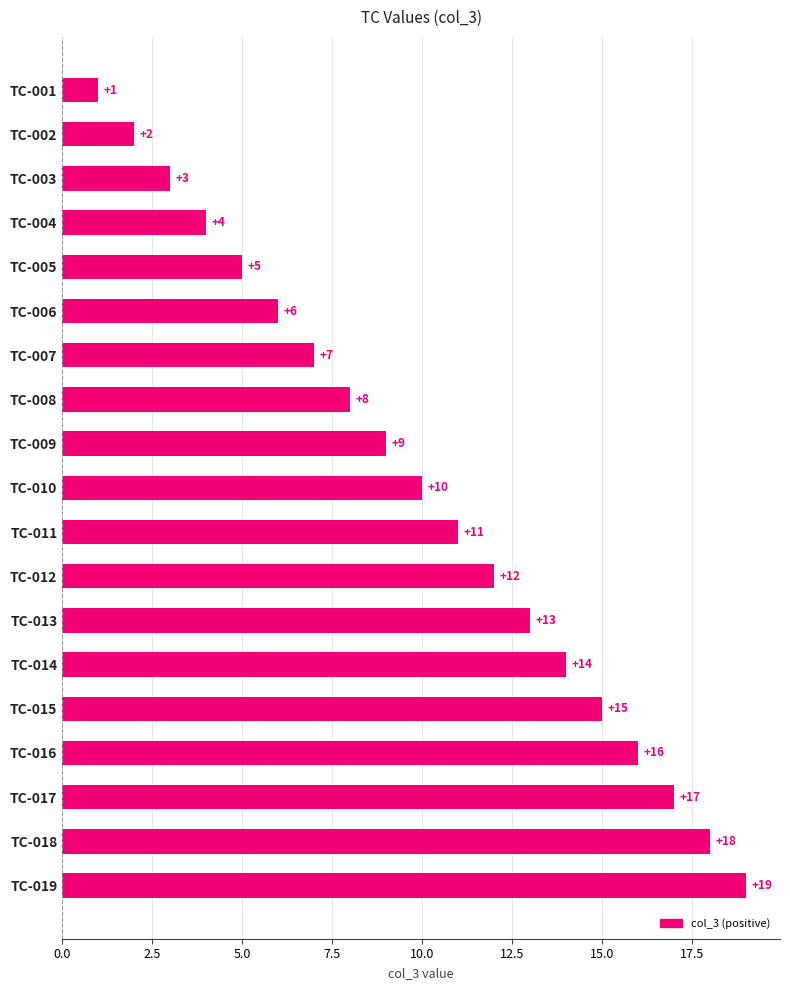

At which label is the value closest to 10?

TC-010